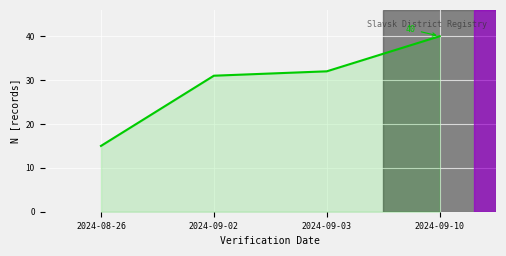

List the labels in order of value, smallest first.

2024-08-26, 2024-09-02, 2024-09-03, 2024-09-10